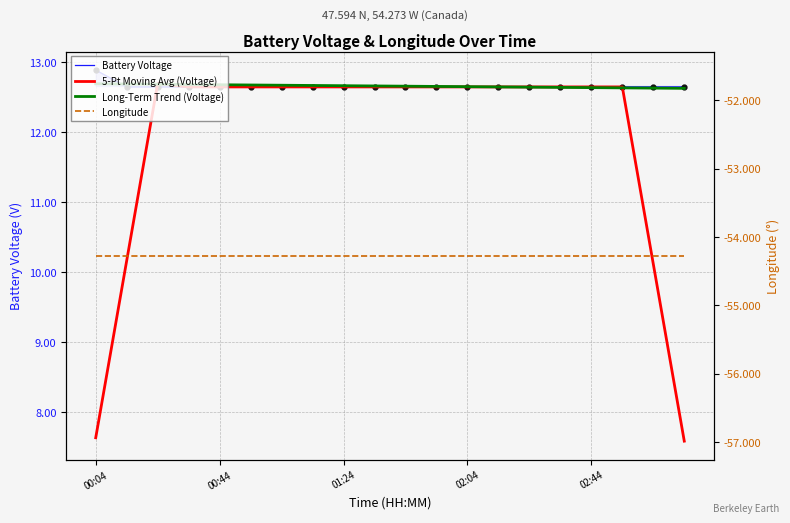

True or false: Battery Voltage and Longitude cross at least once.

False